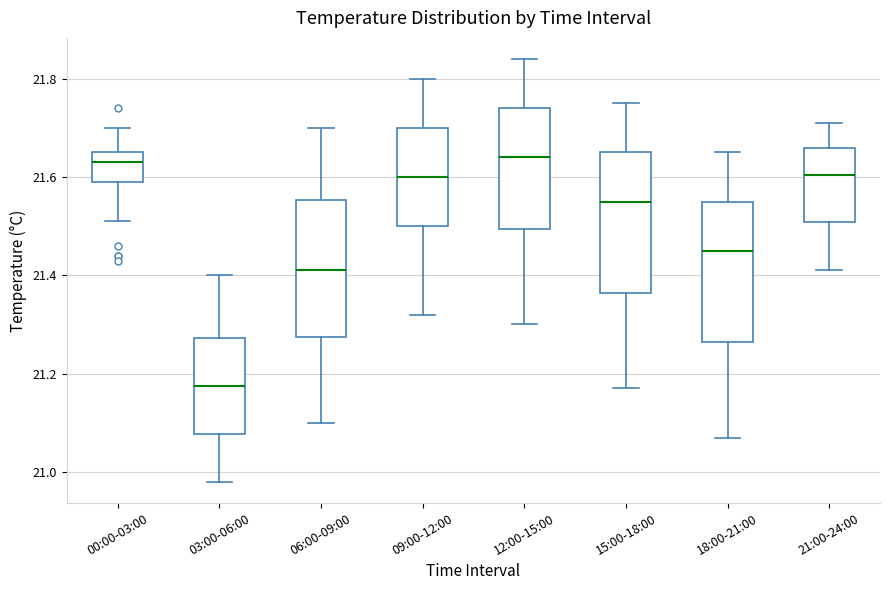

Reading left to right, read every box against the y-axis: the position of its median line, the range the box covers, and the ends of its whiskers. The values are not printed on the chart, so give them approximately, as read against the axis.

00:00-03:00: median 21.64, box 21.60 to 21.66, whiskers 21.52 to 21.70
03:00-06:00: median 21.18, box 21.08 to 21.28, whiskers 20.98 to 21.40
06:00-09:00: median 21.42, box 21.28 to 21.56, whiskers 21.10 to 21.70
09:00-12:00: median 21.60, box 21.50 to 21.70, whiskers 21.32 to 21.80
12:00-15:00: median 21.64, box 21.50 to 21.74, whiskers 21.30 to 21.84
15:00-18:00: median 21.56, box 21.36 to 21.66, whiskers 21.18 to 21.76
18:00-21:00: median 21.46, box 21.26 to 21.56, whiskers 21.08 to 21.66
21:00-24:00: median 21.60, box 21.50 to 21.66, whiskers 21.42 to 21.72